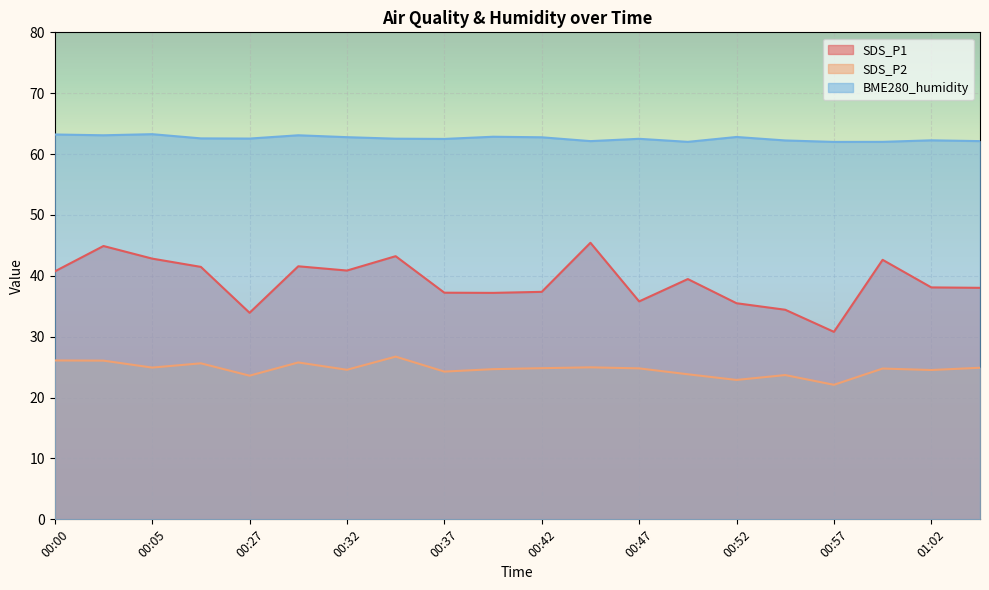

What value does the SDS_P1 series have at 00:52?

35.5